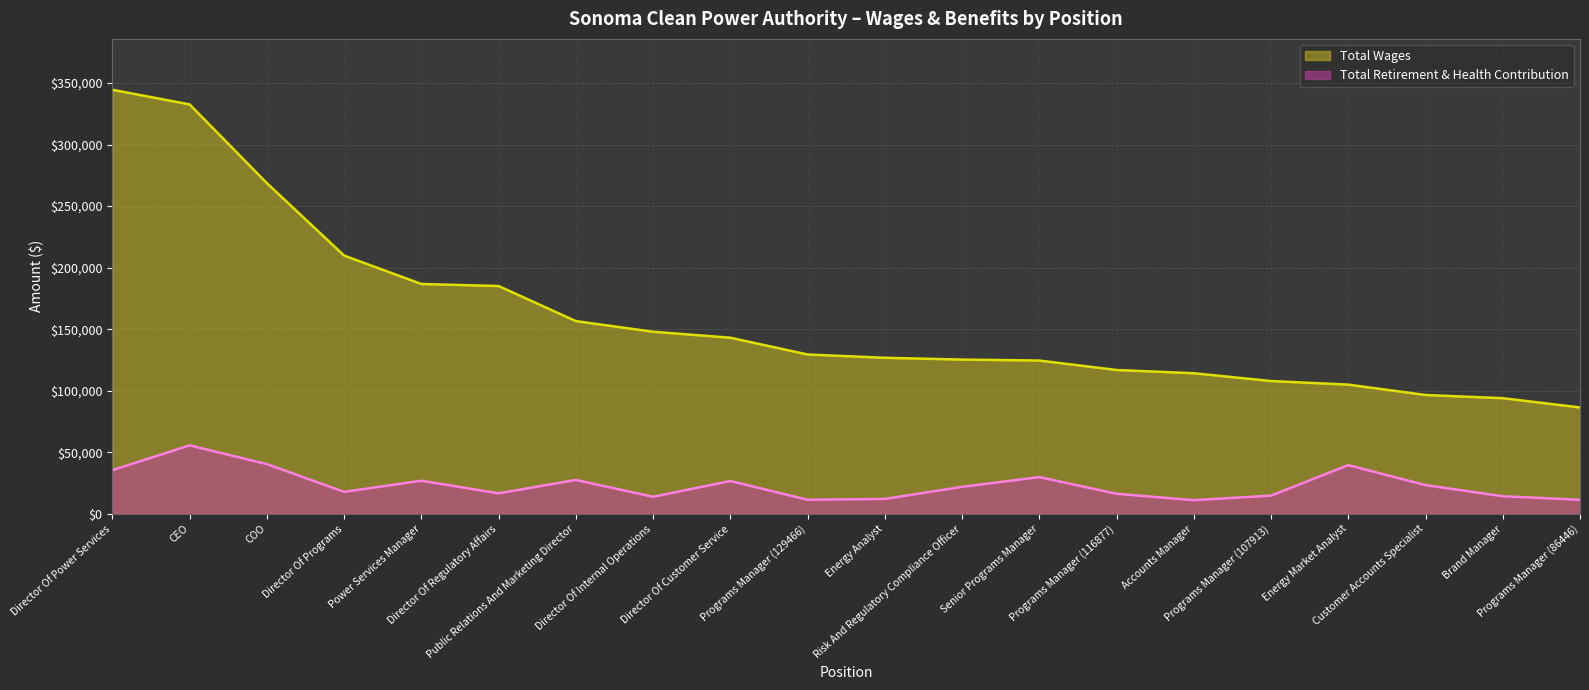

The value of Total Retirement & Health Contribution at COO is 40436. True or false?

True